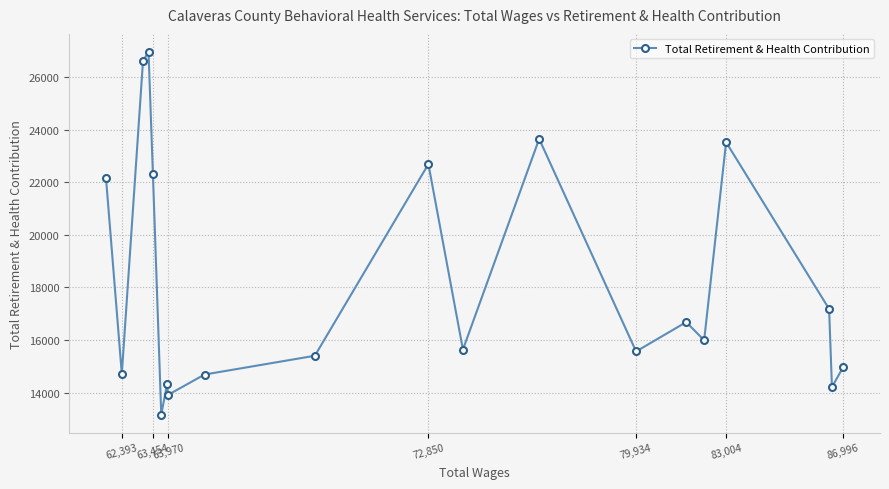

What is the approximate value at 72,850, to the nearest 100?

22700